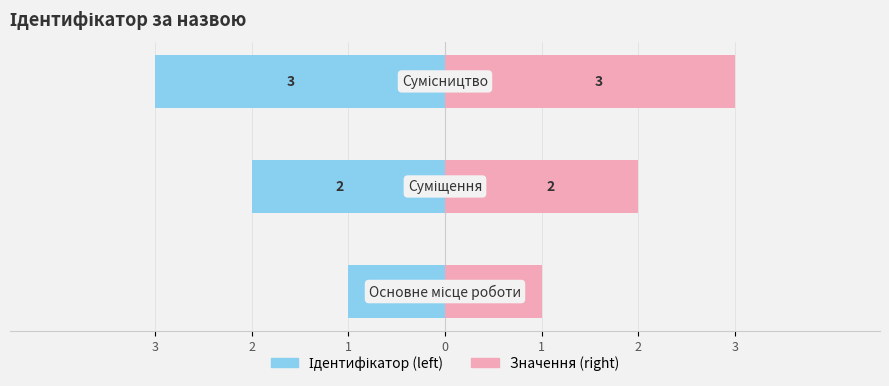

How many bars are there in each group?

2